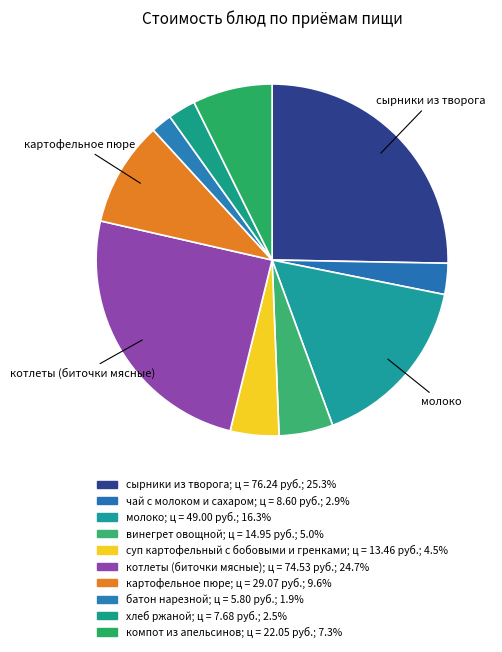

To the nearest percent, what portion does хлеб ржаной represent?

3%